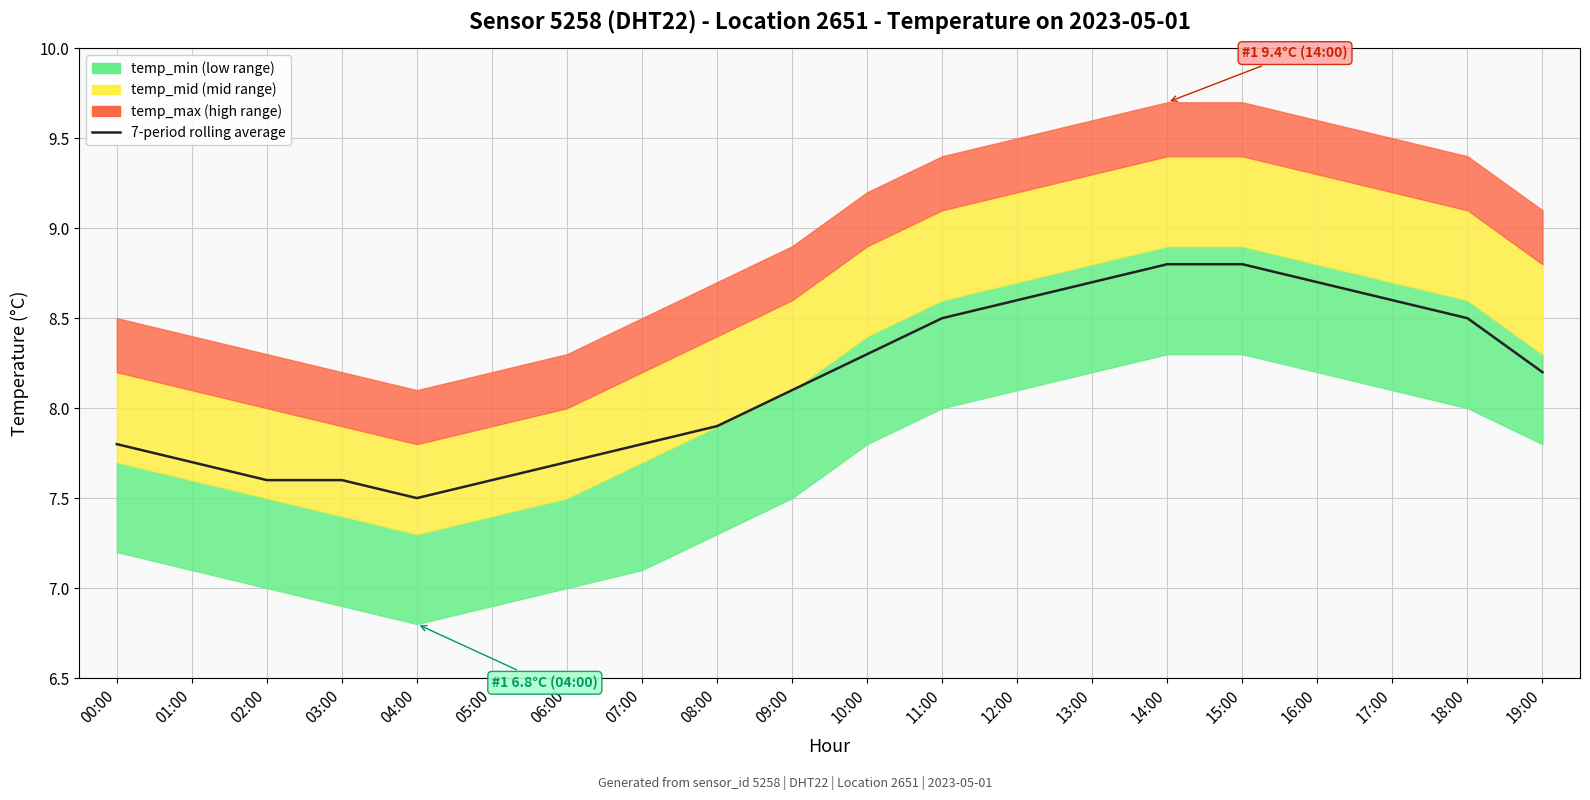

Which category has the lowest value across all series?

04:00